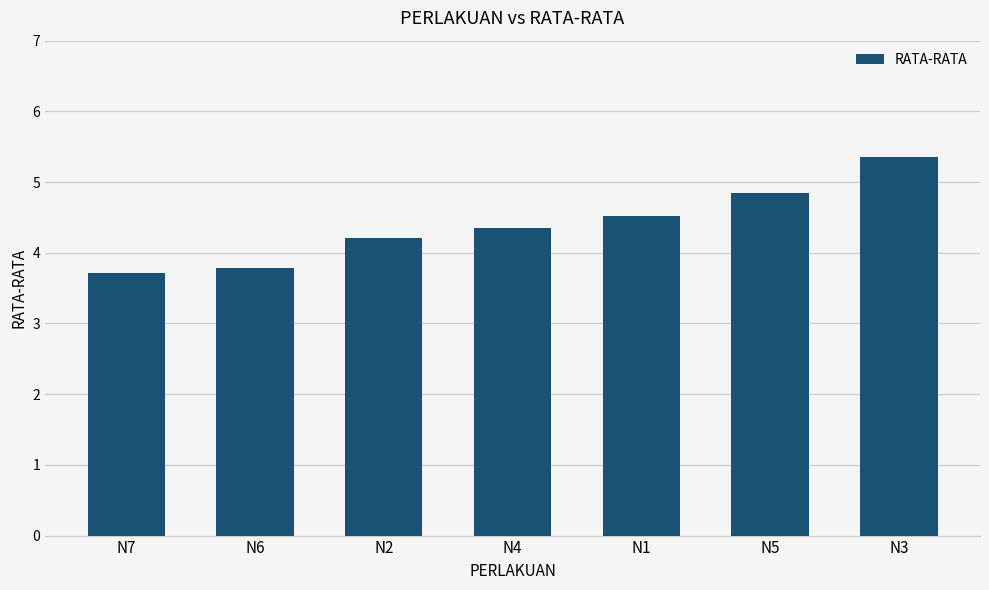

Where does the data first go above 4?

N2